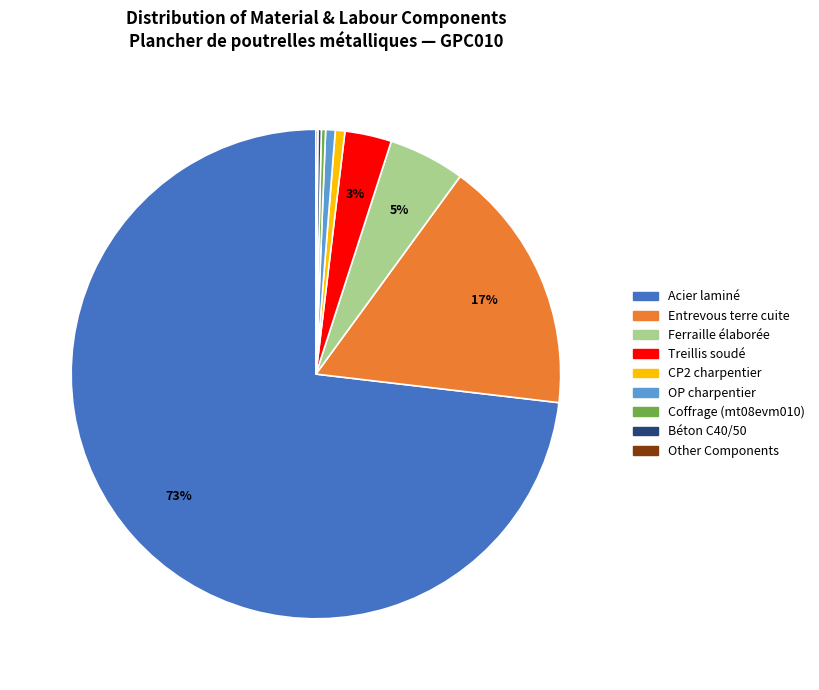

Do Acier laminé and Treillis soudé together represent more than half of the pie?

Yes